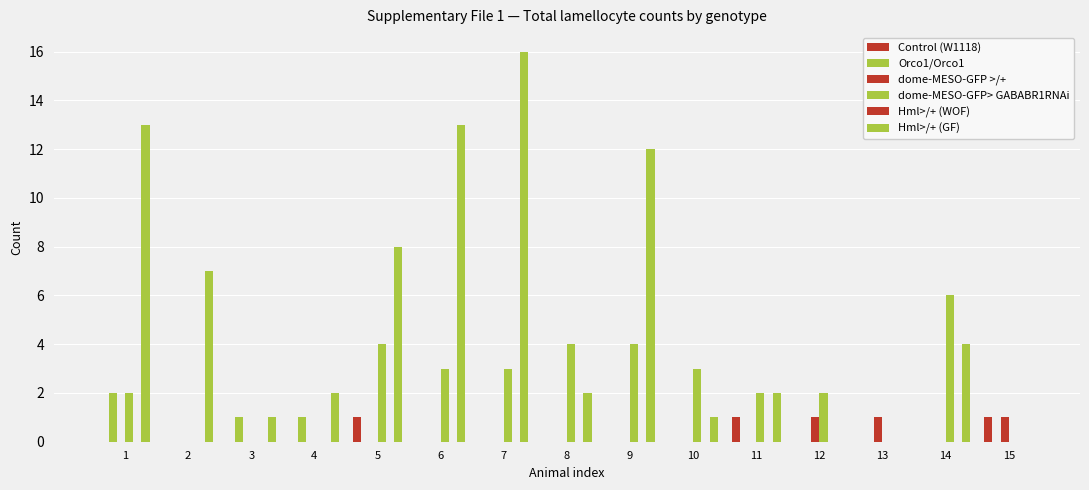

Are the bars horizontal?

No